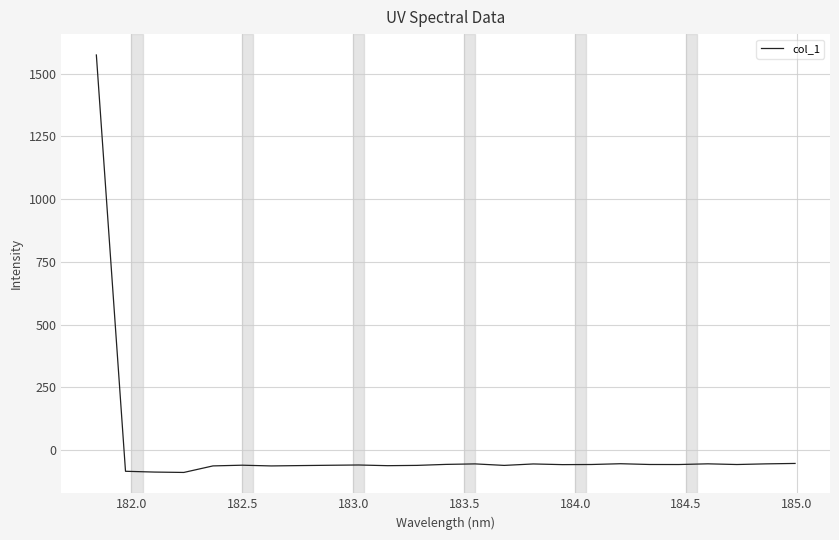

What is the smallest value displayed?

-89.2